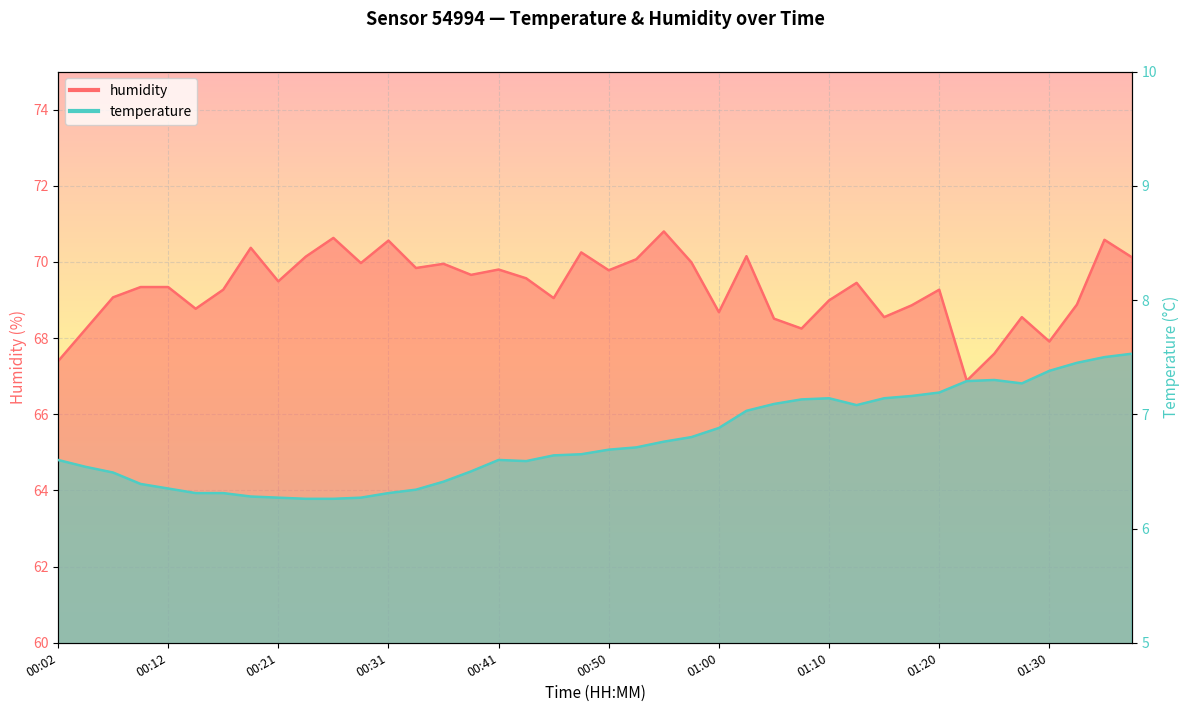

Read the temperature value at 01:00.

6.9